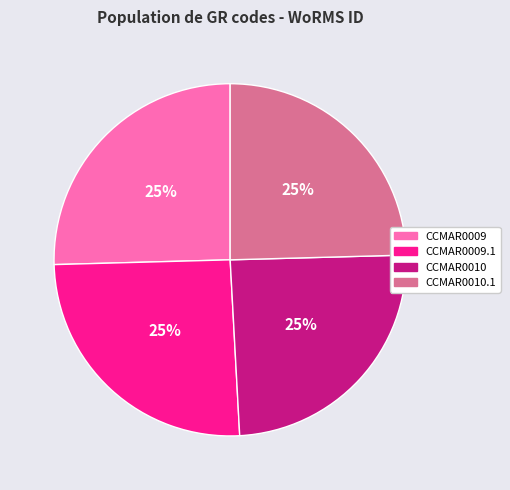

Does CCMAR0010.1 represent more than half of the total?

No